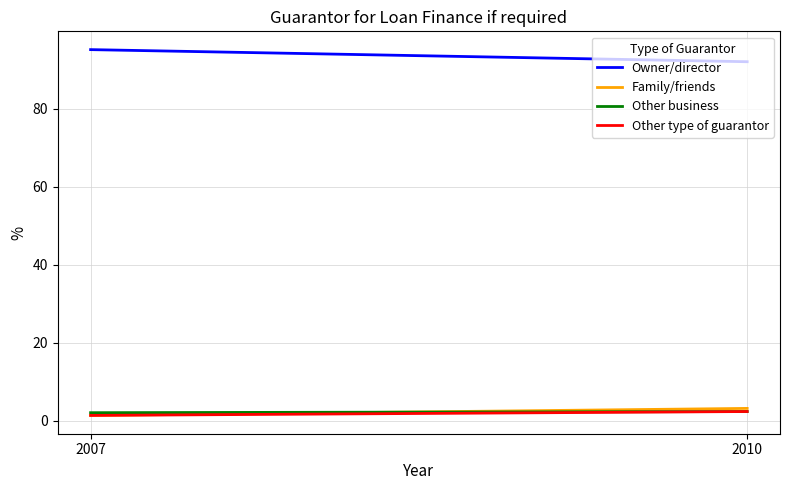

The value of Other type of guarantor at 2007 is 2.4. True or false?

False